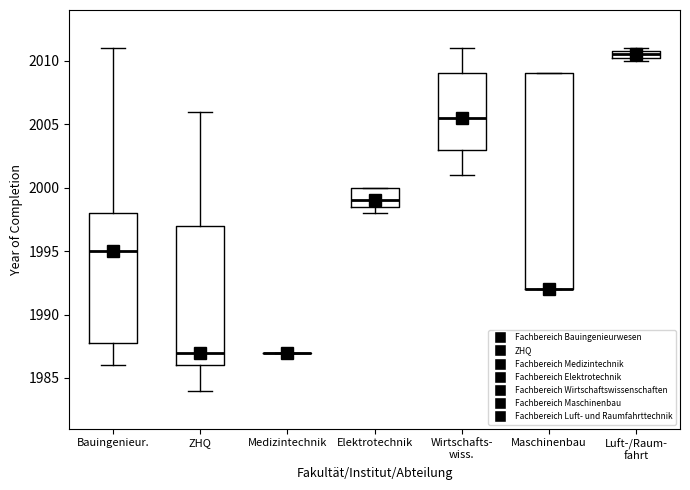

Comparing the boxes themselves (not the whiskers), which one is the tallest?

Maschinenbau